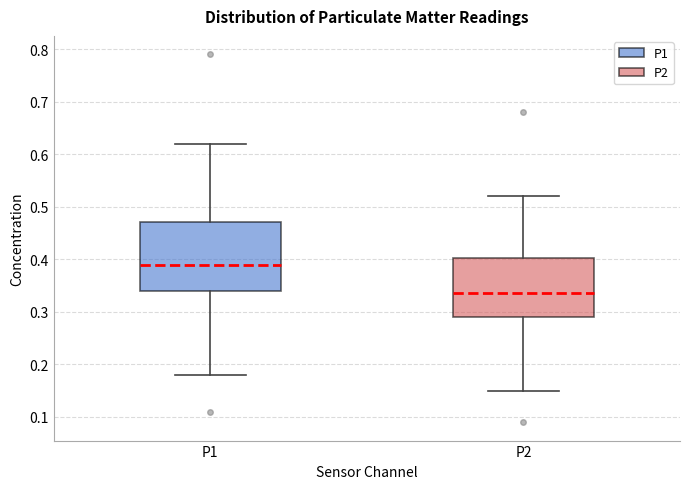

Where does the upper whisker of the box for P1 end on the y-axis? The values are not printed on the chart, so give them approximately, as read against the axis.

0.62